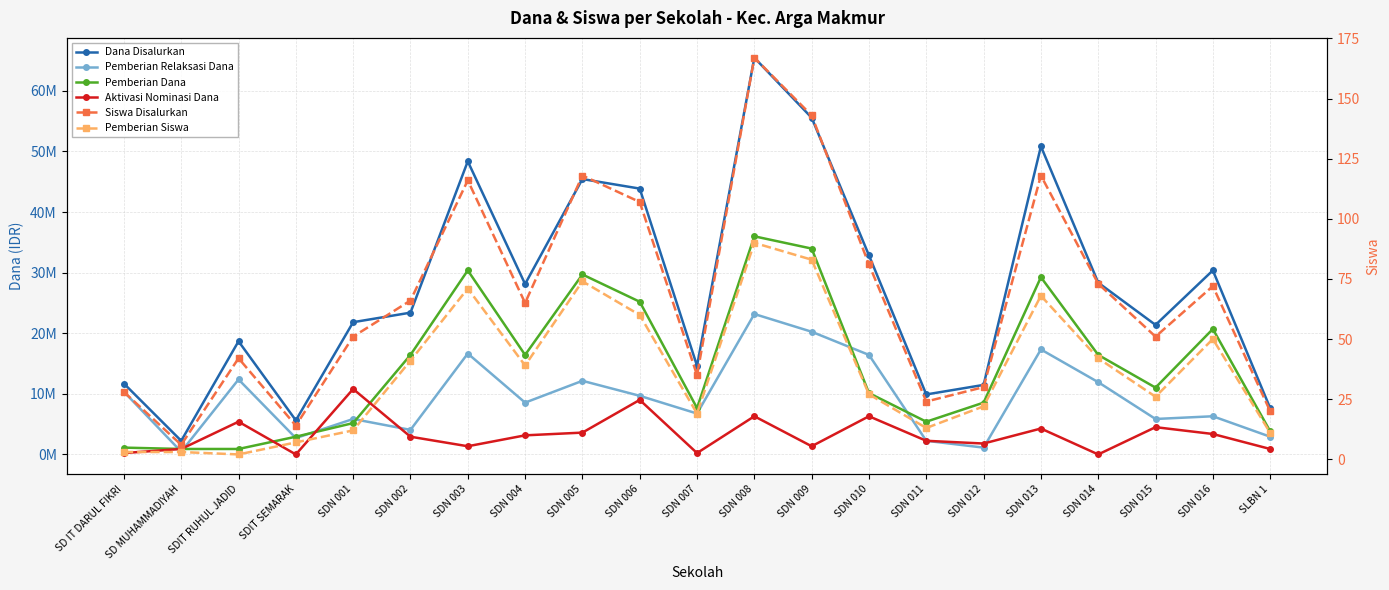

Reading left to right, list all the values displayed in this chart.

Dana Disalurkan: 11700000	2250000	18675000	5625000	21825000	23400000	48375000	28125000	45450000	43875000	14625000	65475000	55575000	32850000	9900000	11475000	50850000	28350000	21375000	30375000	7650000
Pemberian Relaksasi Dana: 10350000	450000	12375000	2700000	5850000	4050000	16650000	8550000	12150000	9675000	6750000	23175000	20250000	16425000	2250000	1125000	17325000	11925000	5850000	6300000	2925000
Pemberian Dana: 1125000	900000	900000	2925000	5175000	16425000	30375000	16425000	29700000	25200000	7650000	36000000	33975000	10125000	5400000	8550000	29250000	16425000	11025000	20700000	3825000
Aktivasi Nominasi Dana: 225000	900000	5400000	0	10800000	2925000	1350000	3150000	3600000	9000000	225000	6300000	1350000	6300000	2250000	1800000	4275000	0	4500000	3375000	900000
Siswa Disalurkan: 28	6	42	14	51	66	116	65	118	107	35	167	143	81	24	30	118	73	51	72	20
Pemberian Siswa: 3	3	2	7	12	41	71	39	74	60	19	90	83	27	13	22	68	42	26	50	11